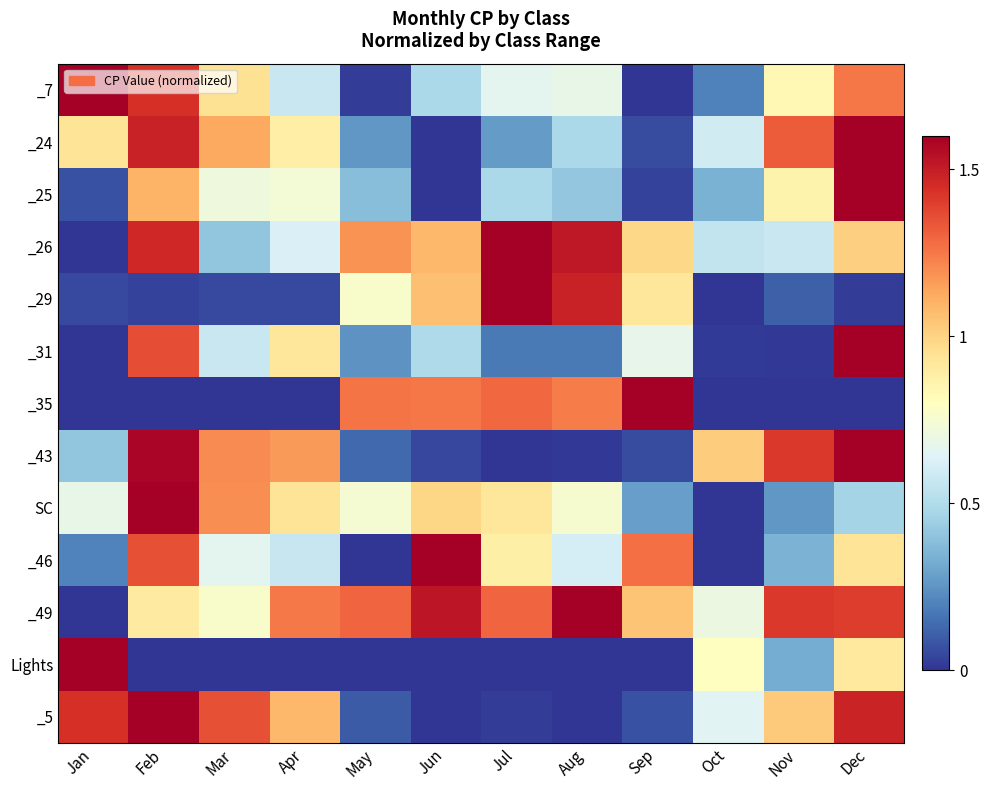

Reading left to right, extract all data points from this chart.

_7: Jan=1.6	Feb=1.4	Mar=0.9	Apr=0.6	May=0.0	Jun=0.5	Jul=0.7	Aug=0.7	Sep=0.0	Oct=0.2	Nov=0.8	Dec=1.3
_24: Jan=0.9	Feb=1.5	Mar=1.1	Apr=0.9	May=0.3	Jun=0.0	Jul=0.3	Aug=0.5	Sep=0.1	Oct=0.6	Nov=1.3	Dec=1.6
_25: Jan=0.1	Feb=1.1	Mar=0.7	Apr=0.7	May=0.4	Jun=0.0	Jul=0.5	Aug=0.4	Sep=0.0	Oct=0.3	Nov=0.9	Dec=1.6
_26: Jan=0.0	Feb=1.5	Mar=0.4	Apr=0.6	May=1.2	Jun=1.1	Jul=1.6	Aug=1.5	Sep=1.0	Oct=0.6	Nov=0.6	Dec=1.0
_29: Jan=0.1	Feb=0.0	Mar=0.1	Apr=0.1	May=0.8	Jun=1.1	Jul=1.6	Aug=1.5	Sep=0.9	Oct=0.0	Nov=0.1	Dec=0.0
_31: Jan=0.0	Feb=1.4	Mar=0.6	Apr=0.9	May=0.2	Jun=0.5	Jul=0.2	Aug=0.2	Sep=0.7	Oct=0.0	Nov=0.0	Dec=1.6
_35: Jan=0.0	Feb=0.0	Mar=0.0	Apr=0.0	May=1.3	Jun=1.3	Jul=1.3	Aug=1.2	Sep=1.6	Oct=0.0	Nov=0.0	Dec=0.0
_43: Jan=0.4	Feb=1.6	Mar=1.2	Apr=1.2	May=0.1	Jun=0.0	Jul=0.0	Aug=0.0	Sep=0.1	Oct=1.0	Nov=1.4	Dec=1.6
SC: Jan=0.7	Feb=1.6	Mar=1.2	Apr=0.9	May=0.7	Jun=1.0	Jul=0.9	Aug=0.8	Sep=0.3	Oct=0.0	Nov=0.3	Dec=0.5
_46: Jan=0.2	Feb=1.4	Mar=0.7	Apr=0.6	May=0.0	Jun=1.6	Jul=0.9	Aug=0.6	Sep=1.3	Oct=0.0	Nov=0.3	Dec=0.9
_49: Jan=0.0	Feb=0.9	Mar=0.8	Apr=1.2	May=1.3	Jun=1.5	Jul=1.3	Aug=1.6	Sep=1.0	Oct=0.7	Nov=1.4	Dec=1.4
Lights: Jan=1.6	Feb=0.0	Mar=0.0	Apr=0.0	May=0.0	Jun=0.0	Jul=0.0	Aug=0.0	Sep=0.0	Oct=0.8	Nov=0.3	Dec=0.9
_5: Jan=1.4	Feb=1.6	Mar=1.4	Apr=1.1	May=0.1	Jun=0.0	Jul=0.0	Aug=0.0	Sep=0.1	Oct=0.7	Nov=1.0	Dec=1.5